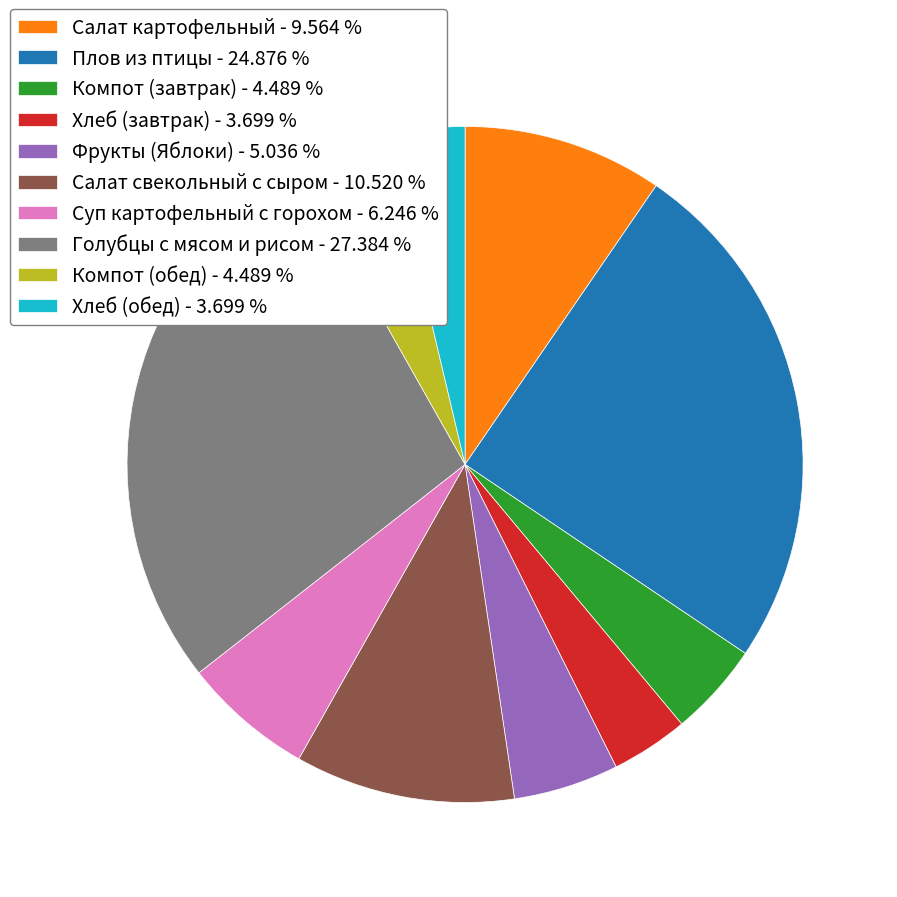

Is Салат свекольный с сыром the majority of the pie?

No